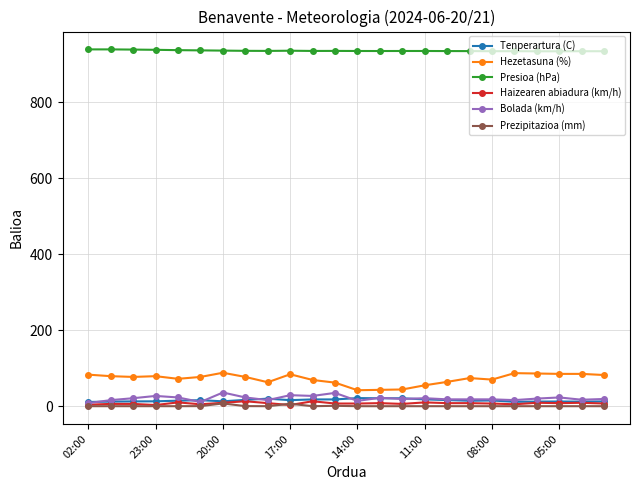

What is the value of the Bolada (km/h) point at the 10th from the left?

29.0